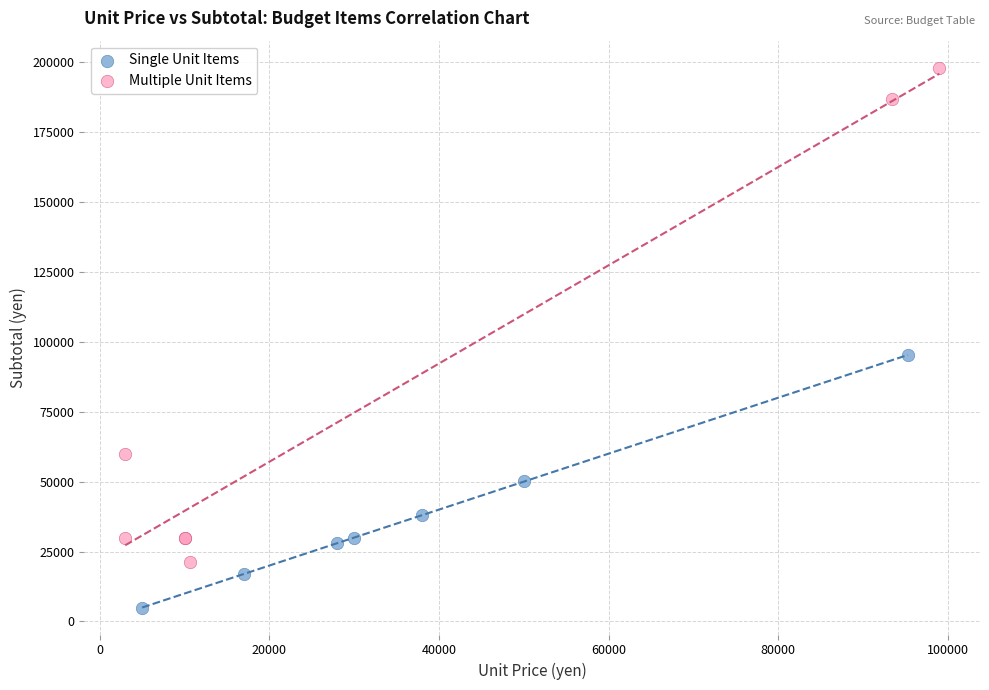

Which series has the widest spread of Y values?

Multiple Unit Items